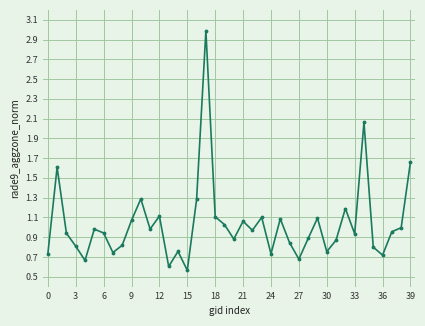

How many points are lower than both their immediate neighbors (excluding endpoints)?

12